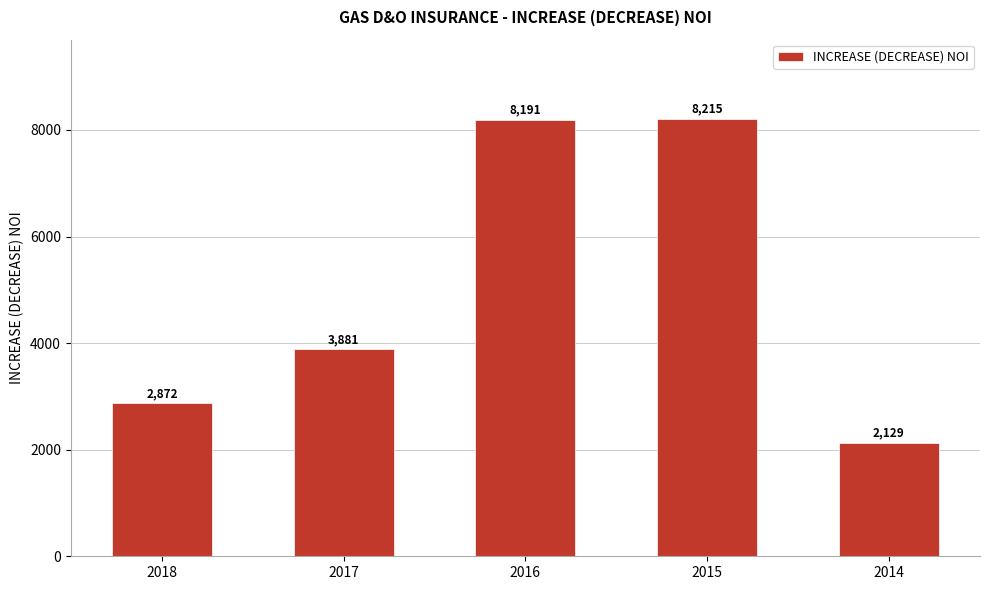

The chart shows a value of 4528.8 at 2018. True or false?

False